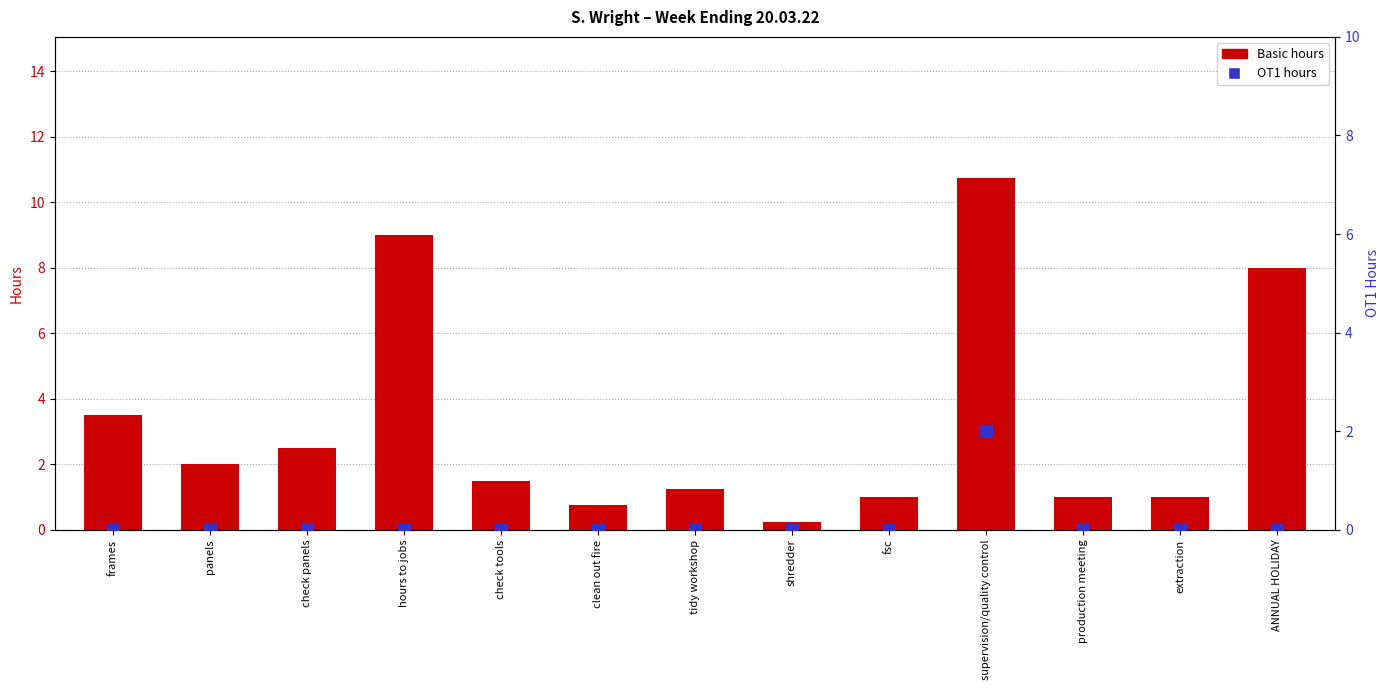

What is the total value across all series at ANNUAL HOLIDAY?

8.0